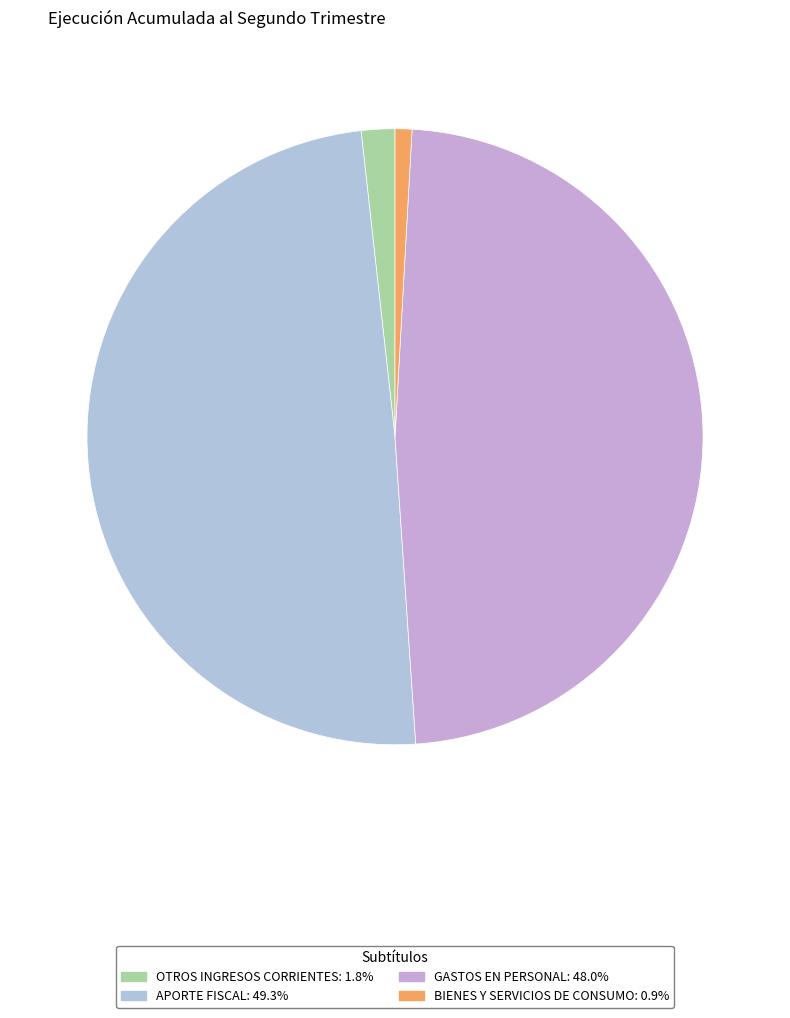

What percentage is the OTROS INGRESOS CORRIENTES slice, to the nearest percent?

2%